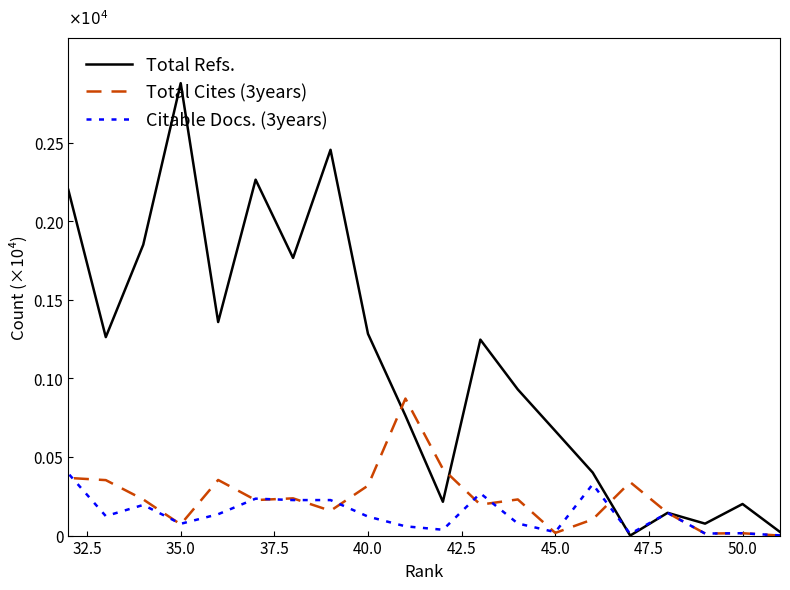

Rank the series by their maximum value, from lowest to highest.

Citable Docs. (3years), Total Cites (3years), Total Refs.